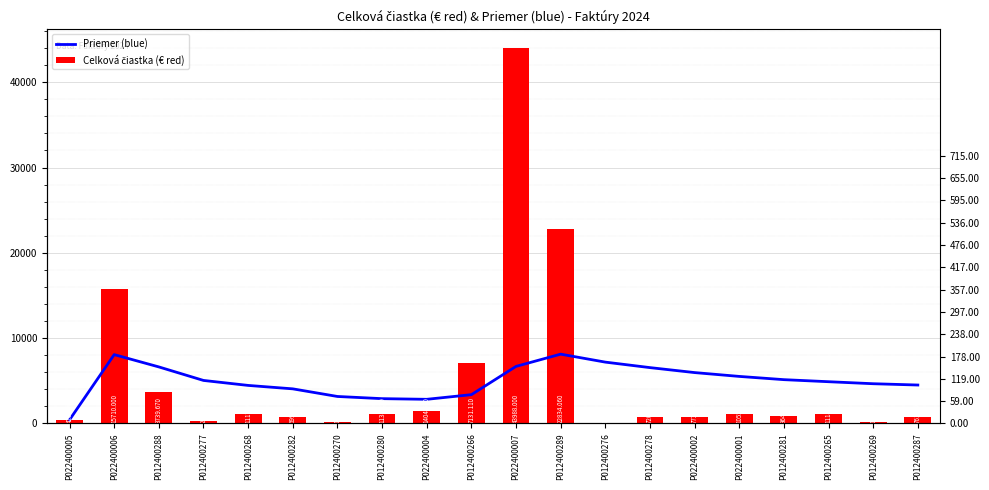

Which label corresponds to the smallest value in the chart?

P012400276